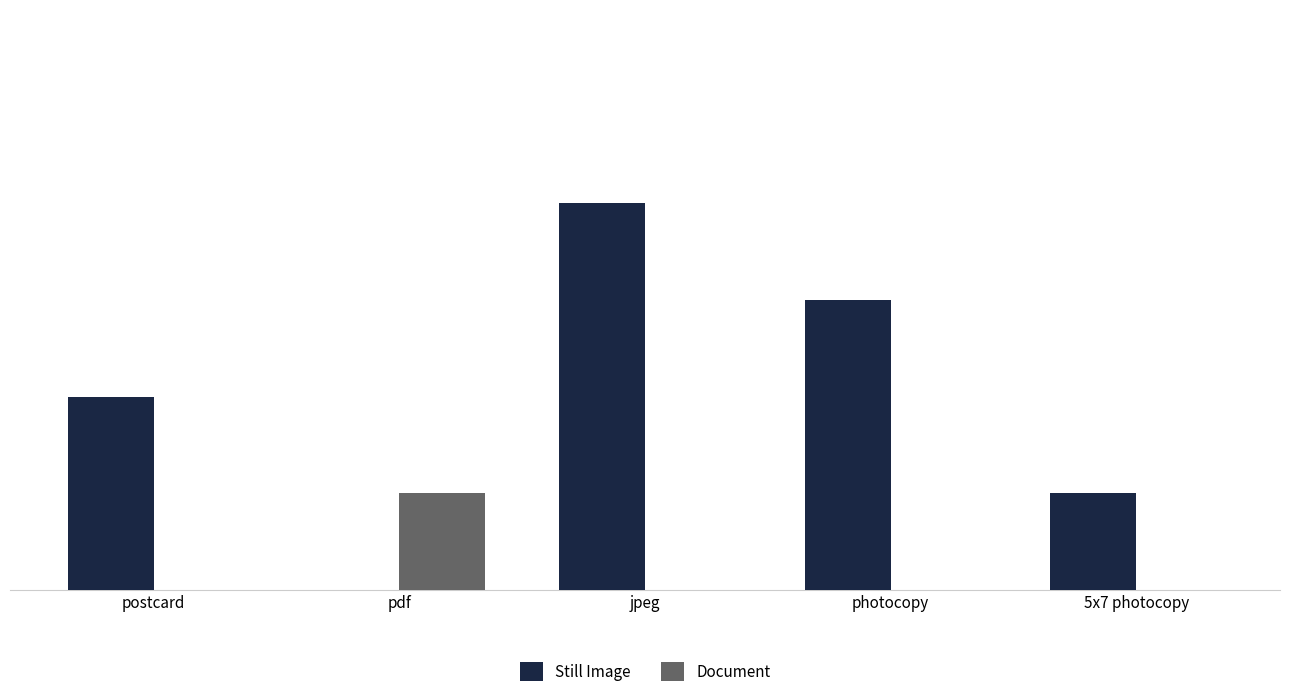

At which category does the chart reach its peak across all series?

jpeg